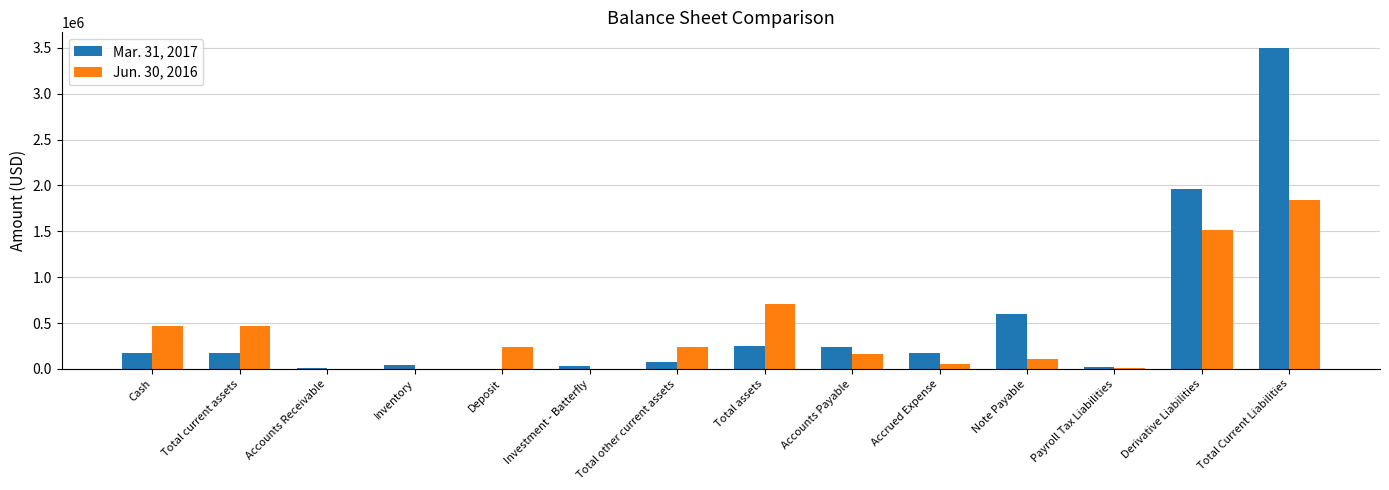

Are the bars grouped side by side (vs. stacked)?

Yes